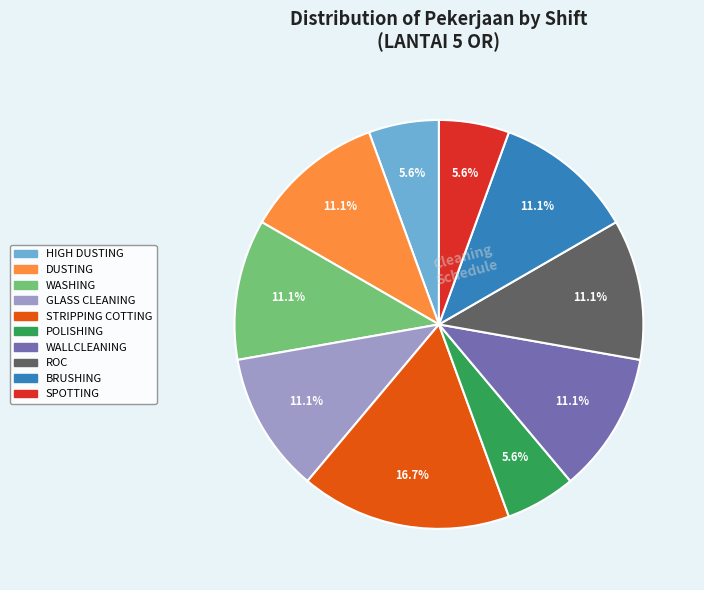

Is DUSTING the majority of the pie?

No